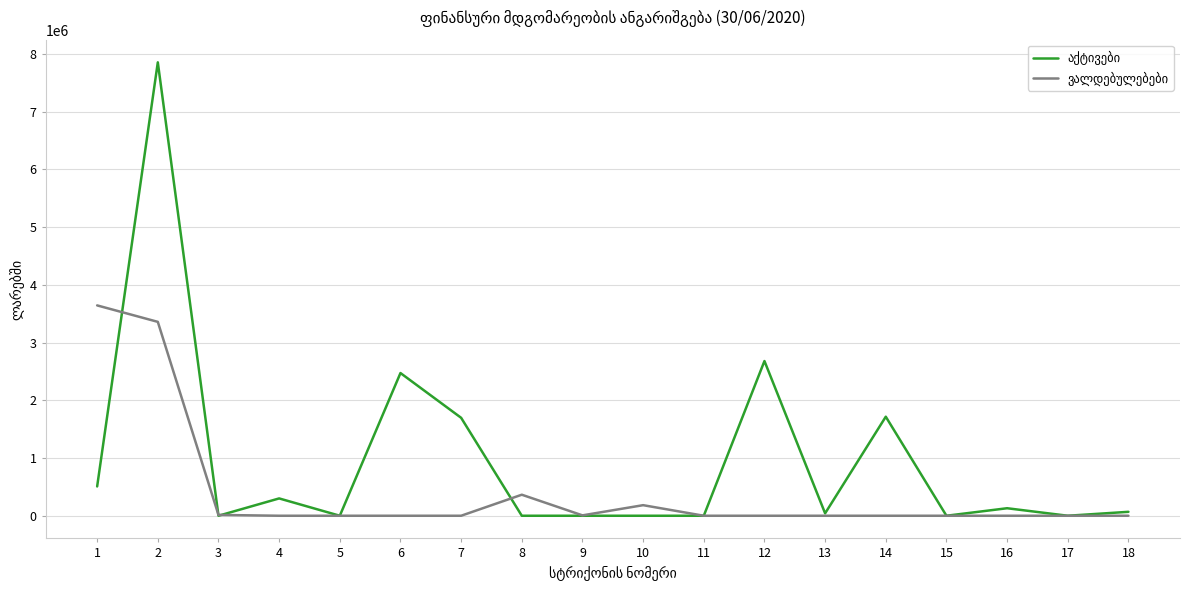

Which label corresponds to the largest value in the chart?

2